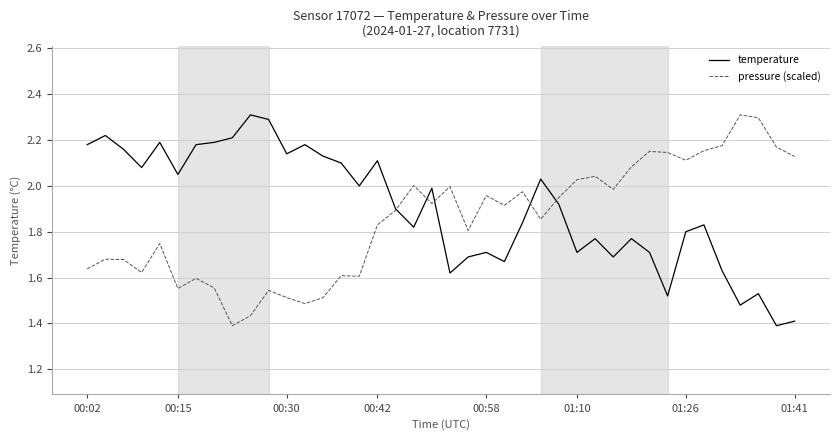

Count the number of categories in the chart.

40